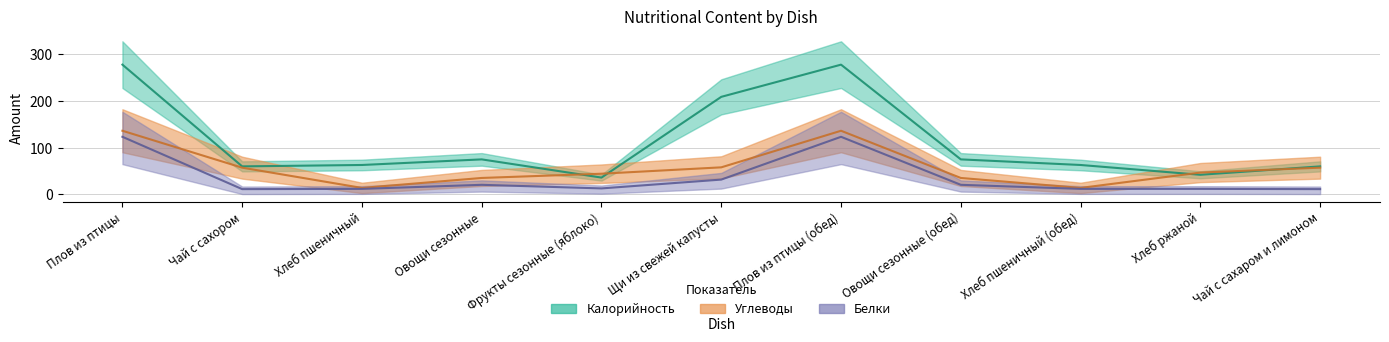

Reading left to right, extract all data points from this chart.

Калорийность: 278.0	60.0	63.0	75.0	36.0	209.0	278.0	75.0	63.0	42.0	60.0
Белки: 123.4	11.3	11.8	20.5	12.8	31.7	123.4	20.5	11.8	11.8	11.3
Углеводы: 136.4	57.2	13.9	35.2	44.3	57.9	136.4	35.2	13.9	46.8	57.2